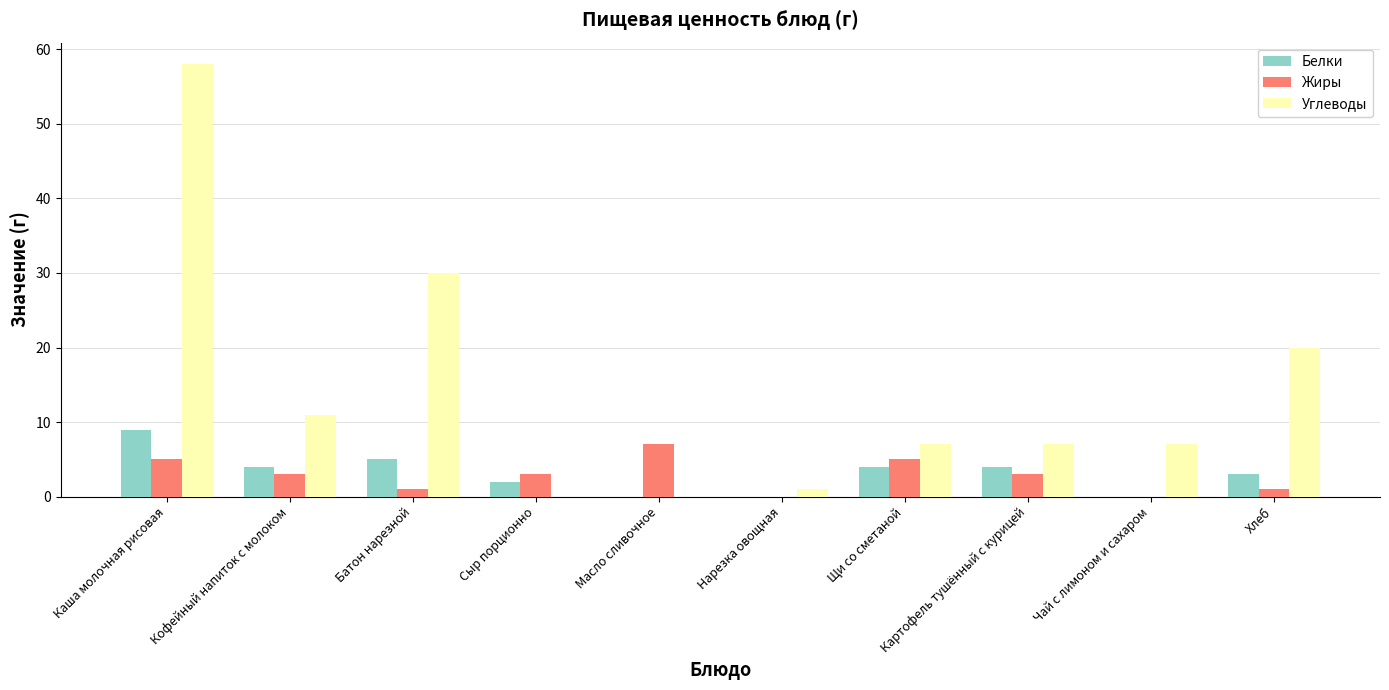

What is the sum of the Жиры values at Картофель тушённый с курицей and Каша молочная рисовая?

8